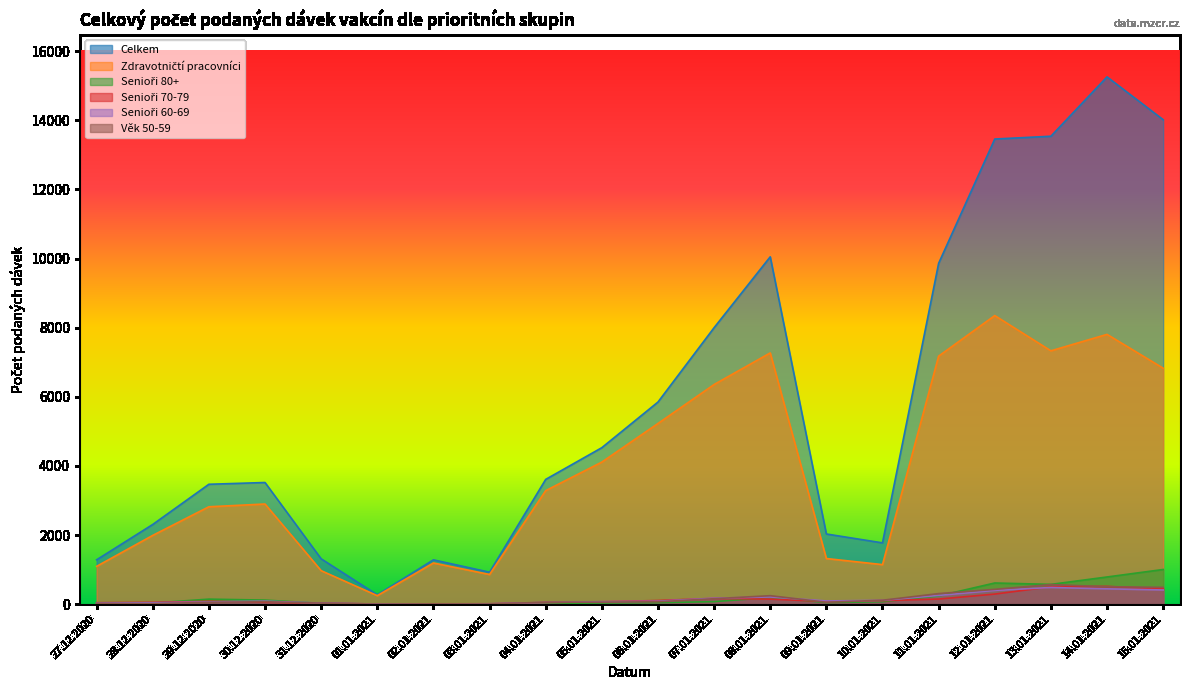

Reading left to right, transcribe all the data shown in this chart.

Celkem: 27.12.2020=1283	28.12.2020=2306	29.12.2020=3469	30.12.2020=3520	31.12.2020=1312	01.01.2021=270	02.01.2021=1282	03.01.2021=924	04.01.2021=3610	05.01.2021=4528	06.01.2021=5848	07.01.2021=8000	08.01.2021=10051	09.01.2021=2030	10.01.2021=1773	11.01.2021=9863	12.01.2021=13460	13.01.2021=13541	14.01.2021=15259	15.01.2021=14019
Zdravotničtí pracovníci: 27.12.2020=1094	28.12.2020=1990	29.12.2020=2818	30.12.2020=2898	31.12.2020=969	01.01.2021=246	02.01.2021=1191	03.01.2021=858	04.01.2021=3285	05.01.2021=4111	06.01.2021=5228	07.01.2021=6356	08.01.2021=7270	09.01.2021=1320	10.01.2021=1144	11.01.2021=7177	12.01.2021=8351	13.01.2021=7331	14.01.2021=7807	15.01.2021=6828
Senioři 80+: 27.12.2020=14	28.12.2020=32	29.12.2020=145	30.12.2020=117	31.12.2020=23	01.01.2021=1	02.01.2021=7	03.01.2021=3	04.01.2021=20	05.01.2021=34	06.01.2021=42	07.01.2021=73	08.01.2021=192	09.01.2021=46	10.01.2021=70	11.01.2021=237	12.01.2021=612	13.01.2021=572	14.01.2021=786	15.01.2021=1003
Senioři 70-79: 27.12.2020=41	28.12.2020=52	29.12.2020=82	30.12.2020=54	31.12.2020=28	01.01.2021=4	02.01.2021=9	03.01.2021=10	04.01.2021=47	05.01.2021=69	06.01.2021=105	07.01.2021=167	08.01.2021=145	09.01.2021=77	10.01.2021=101	11.01.2021=147	12.01.2021=291	13.01.2021=502	14.01.2021=514	15.01.2021=441
Senioři 60-69: 27.12.2020=33	28.12.2020=40	29.12.2020=65	30.12.2020=87	31.12.2020=32	01.01.2021=4	02.01.2021=5	03.01.2021=11	04.01.2021=49	05.01.2021=71	06.01.2021=86	07.01.2021=173	08.01.2021=207	09.01.2021=93	10.01.2021=110	11.01.2021=252	12.01.2021=398	13.01.2021=482	14.01.2021=443	15.01.2021=410
Věk 50-59: 27.12.2020=24	28.12.2020=14	29.12.2020=53	30.12.2020=70	31.12.2020=30	01.01.2021=2	02.01.2021=9	03.01.2021=6	04.01.2021=55	05.01.2021=58	06.01.2021=69	07.01.2021=157	08.01.2021=245	09.01.2021=55	10.01.2021=113	11.01.2021=305	12.01.2021=428	13.01.2021=567	14.01.2021=503	15.01.2021=486